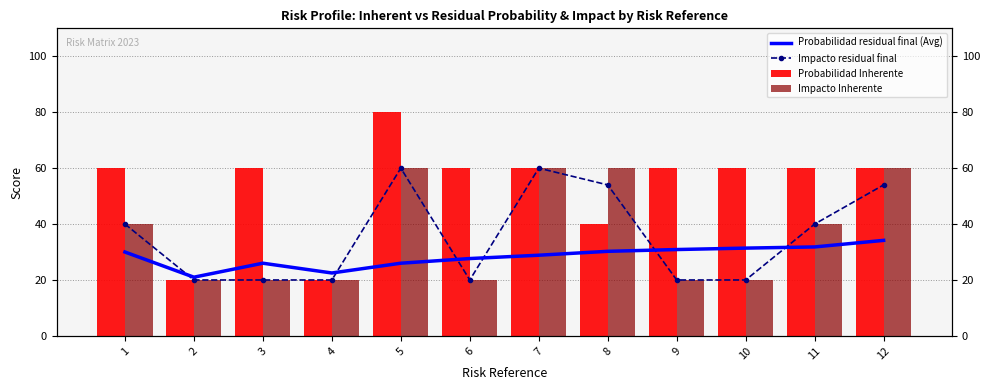

The value of Impacto residual final at 2 is 27.7. True or false?

False